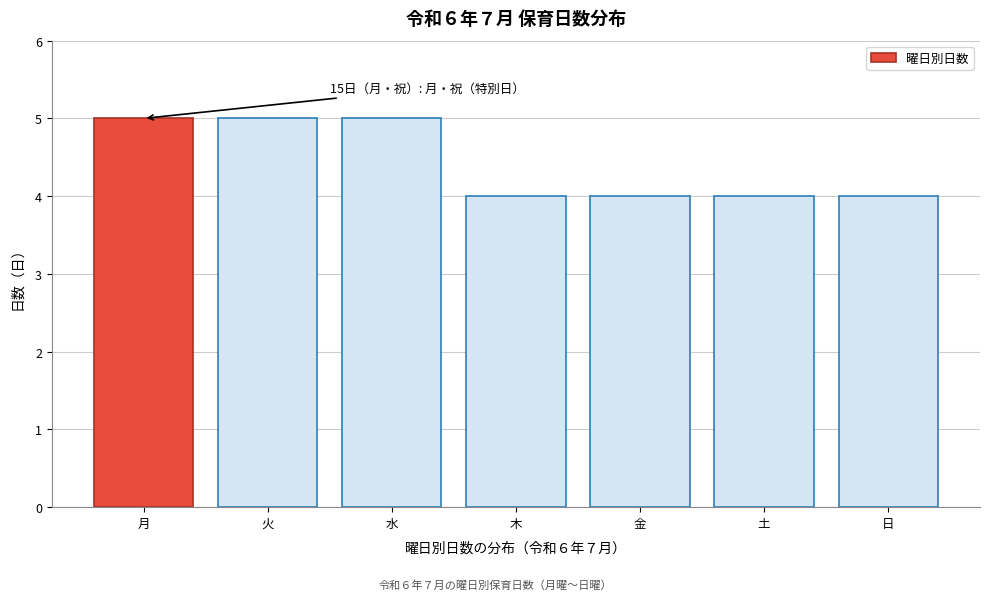

Reading left to right, what are all the values shown in this chart?

月=5	火=5	水=5	木=4	金=4	土=4	日=4